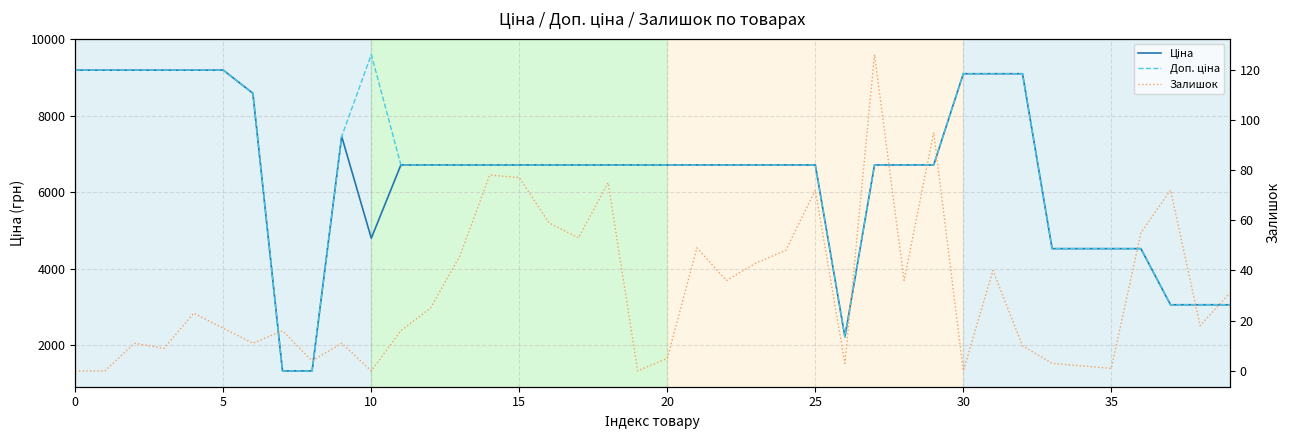

Which series changed the most between 10 and 21?

Доп. ціна